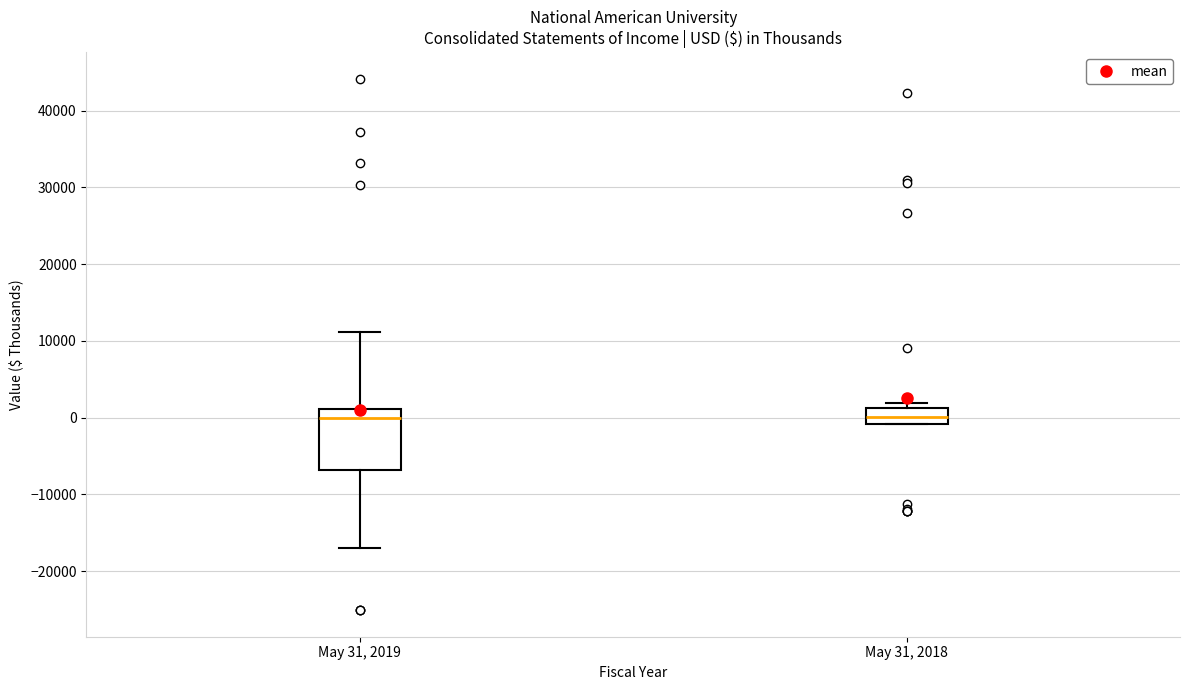

Reading left to right, transcribe this box plot: for each box, give where its median line is, the range the box spans, and where its two whiskers end, as read against the y-axis. The values are not printed on the chart, so give them approximately, as read against the axis.

May 31, 2019: median 0, box -7000 to 1000, whiskers -17000 to 11000
May 31, 2018: median 0, box -1000 to 1000, whiskers -1000 to 2000